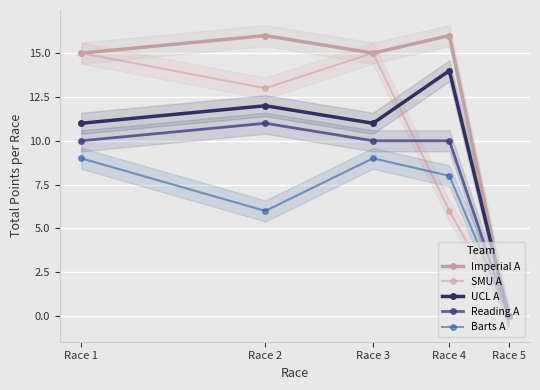

Which label corresponds to the largest value in the chart?

Race 2